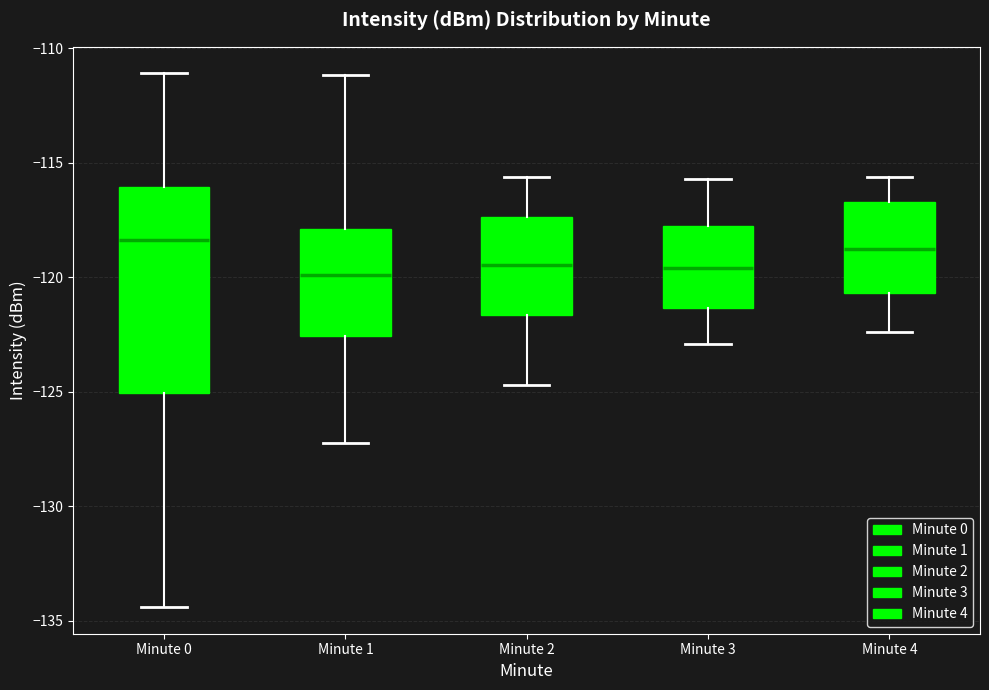

Reading left to right, read every box against the y-axis: the position of its median line, the range the box covers, and the ends of its whiskers. The values are not printed on the chart, so give them approximately, as read against the axis.

Minute 0: median -118.5, box -125.0 to -116.0, whiskers -134.5 to -111.0
Minute 1: median -120.0, box -122.5 to -118.0, whiskers -127.0 to -111.0
Minute 2: median -119.5, box -121.5 to -117.5, whiskers -124.5 to -115.5
Minute 3: median -119.5, box -121.5 to -117.5, whiskers -123.0 to -115.5
Minute 4: median -118.5, box -120.5 to -116.5, whiskers -122.5 to -115.5